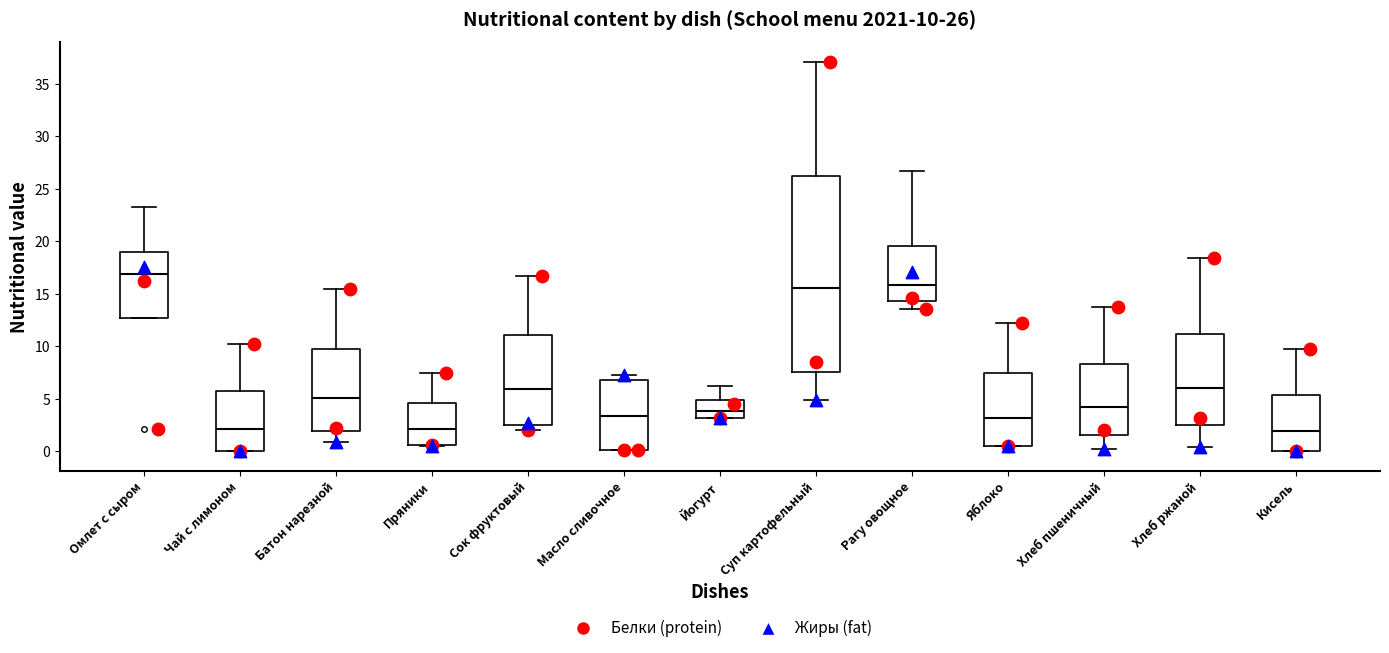

Which box is the tallest, from its lower edge to its upper edge?

Суп картофельный